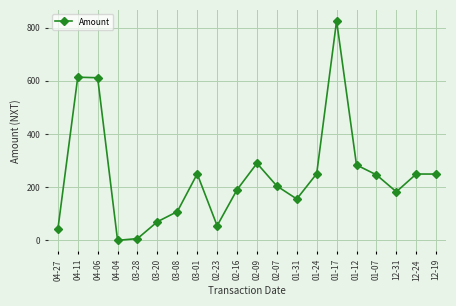

What is the value of the 14th point from the left?

250.4